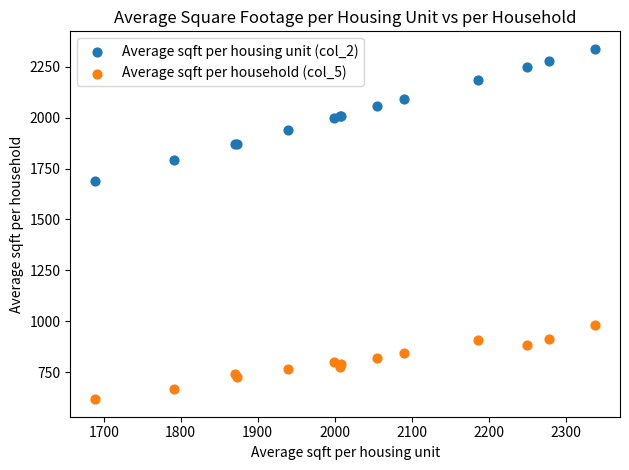

Which series has the largest Y range (max minus min)?

Average sqft per housing unit (col_2)